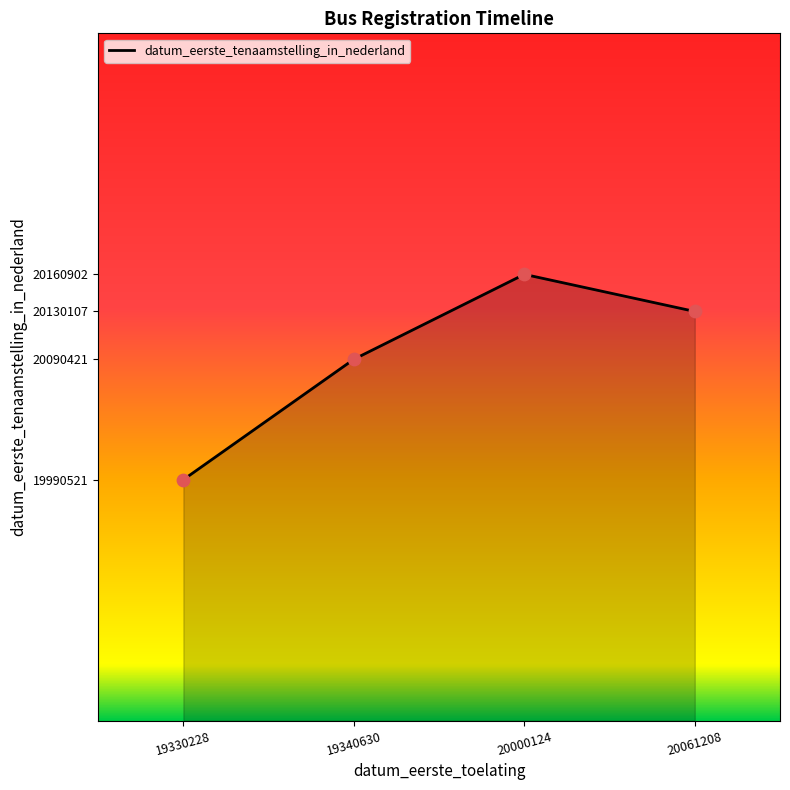

Which has a higher value, 20000124 or 19330228?

20000124